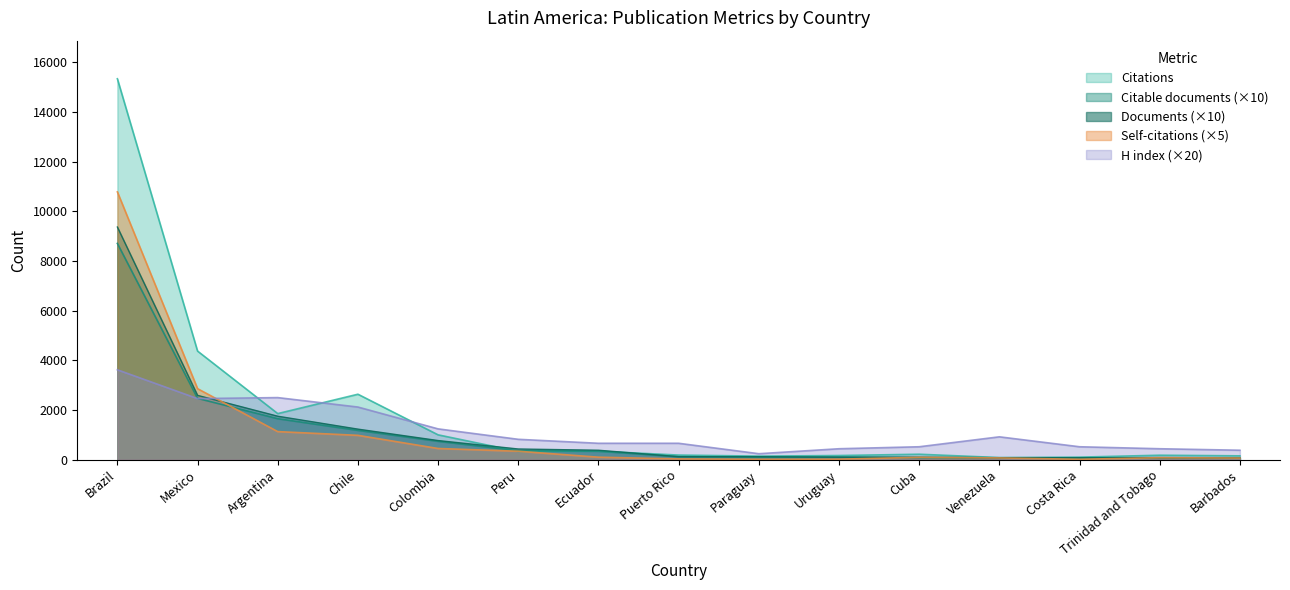

Between Brazil and Costa Rica, which series saw the biggest shift?

Citations